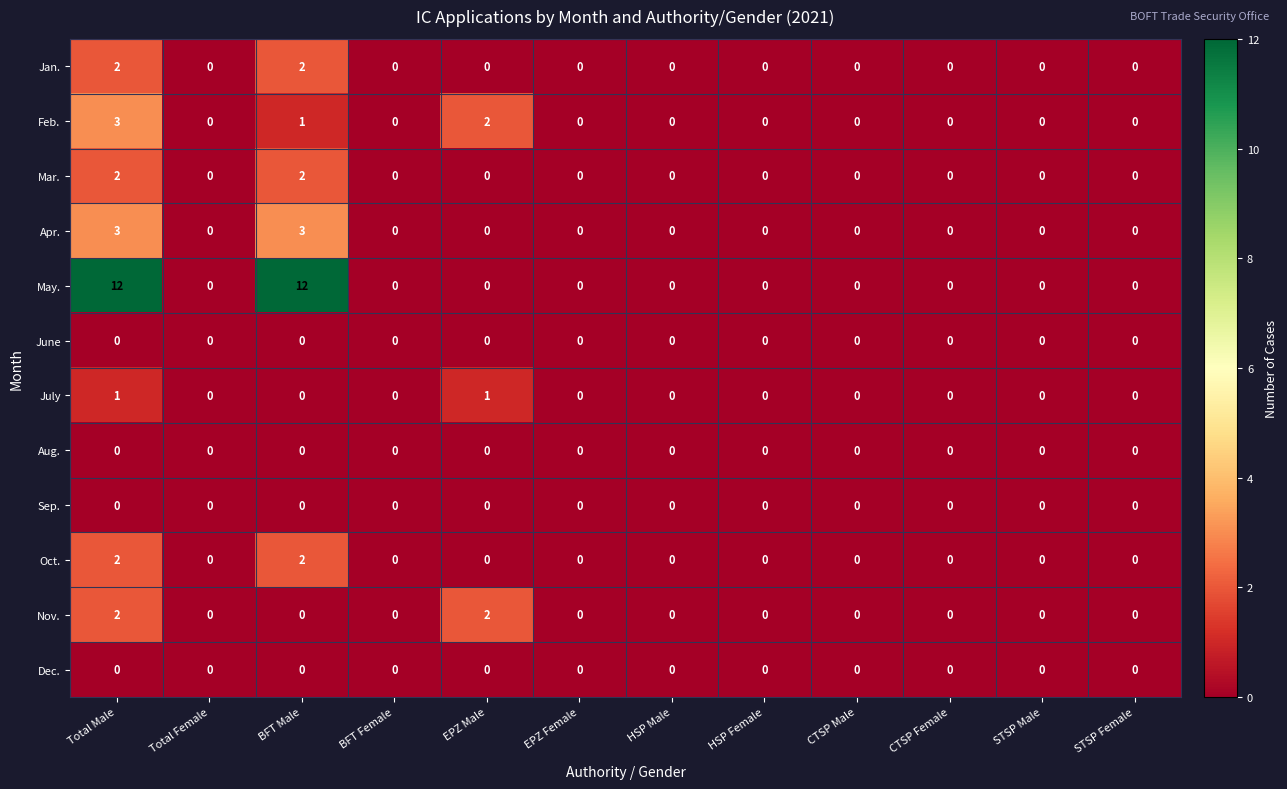

Which series has the widest spread of values?

May.